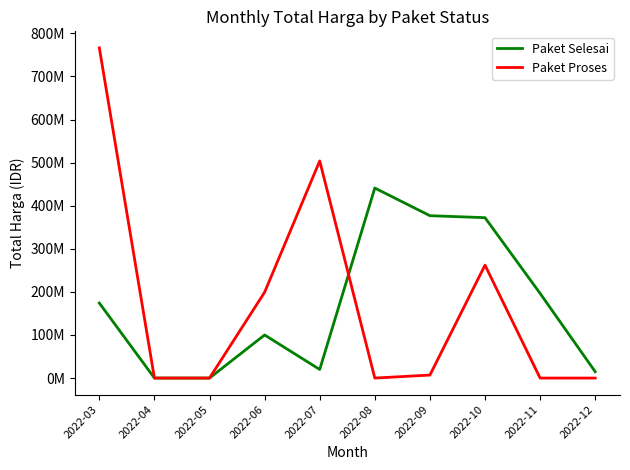

What is the average value of the Paket Proses series?

173862318